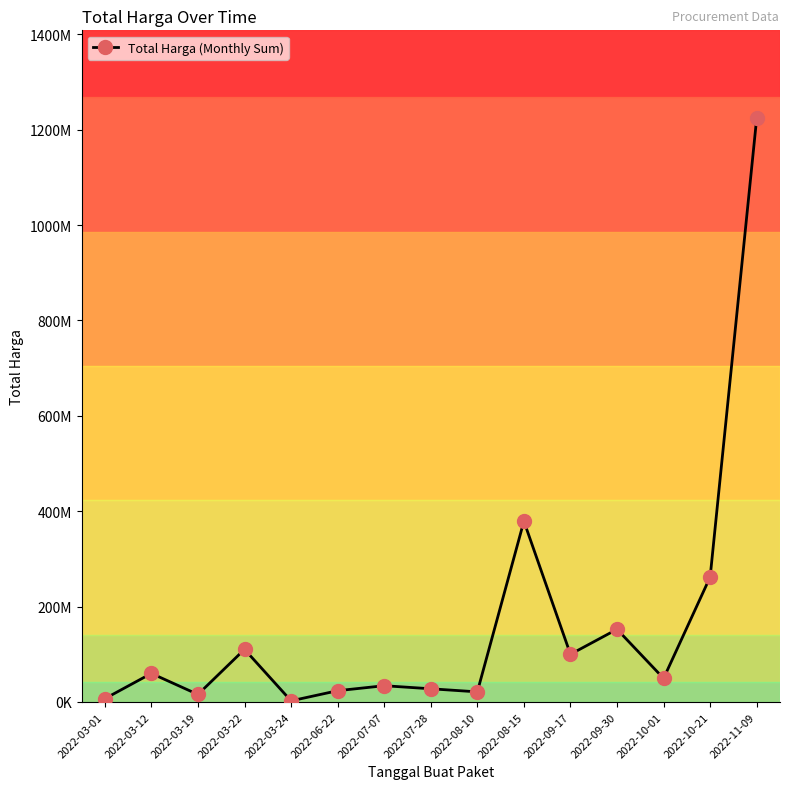

The value at 2022-07-28 is 27720000. True or false?

True